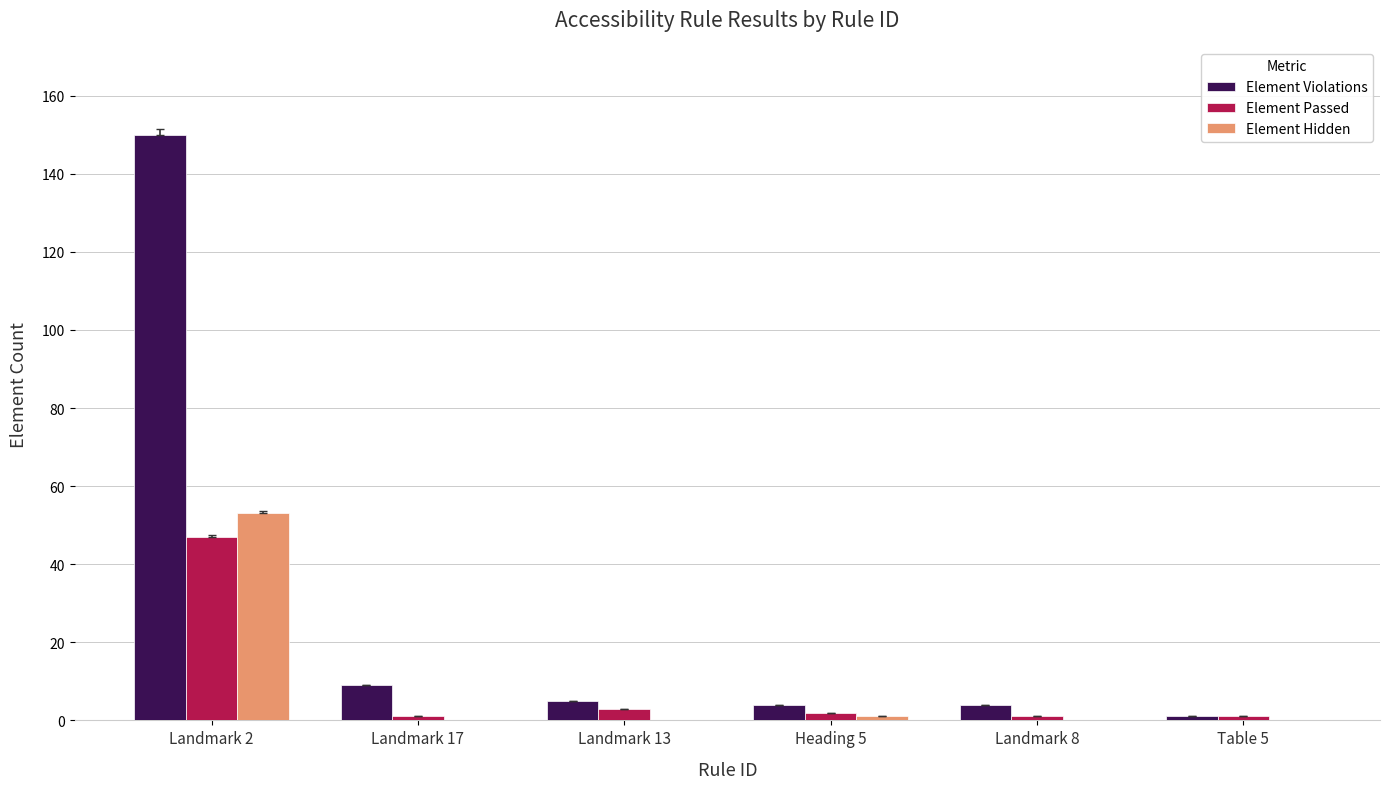

What is the greatest value displayed?

150